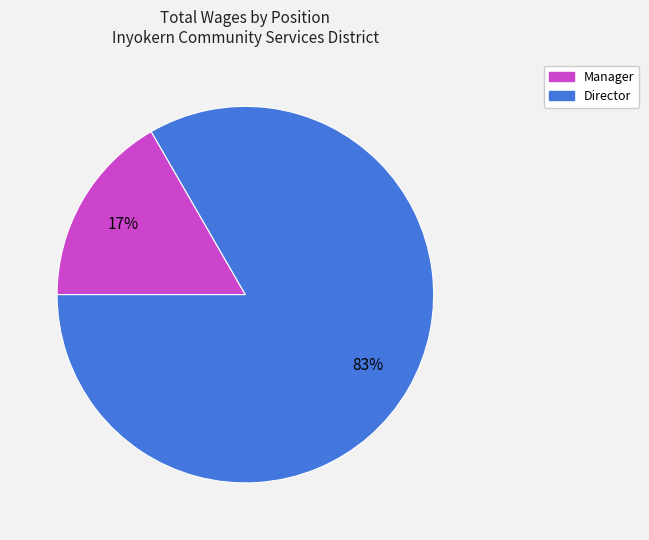

Is there a majority slice in this chart?

Yes